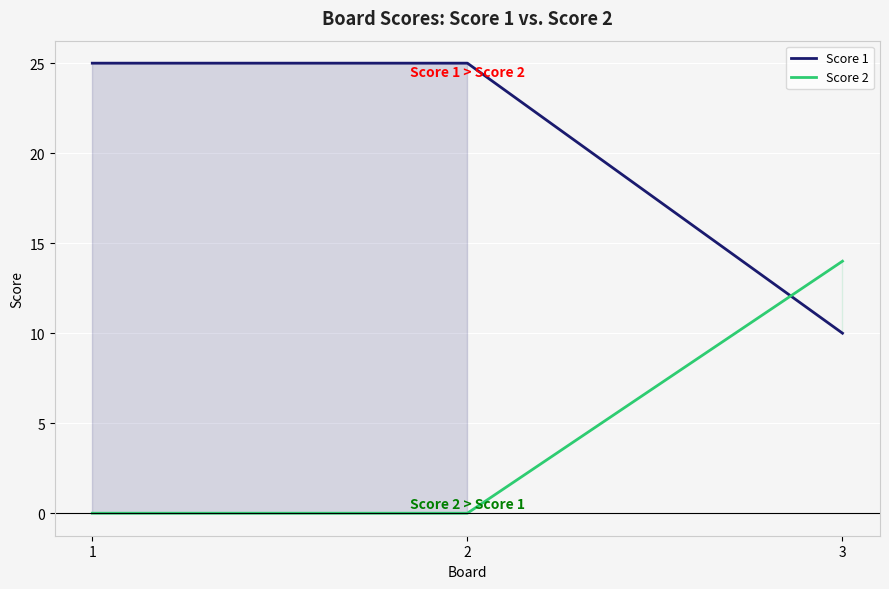

Reading left to right, transcribe all the data shown in this chart.

Score 1: 1=25	2=25	3=10
Score 2: 1=0	2=0	3=14